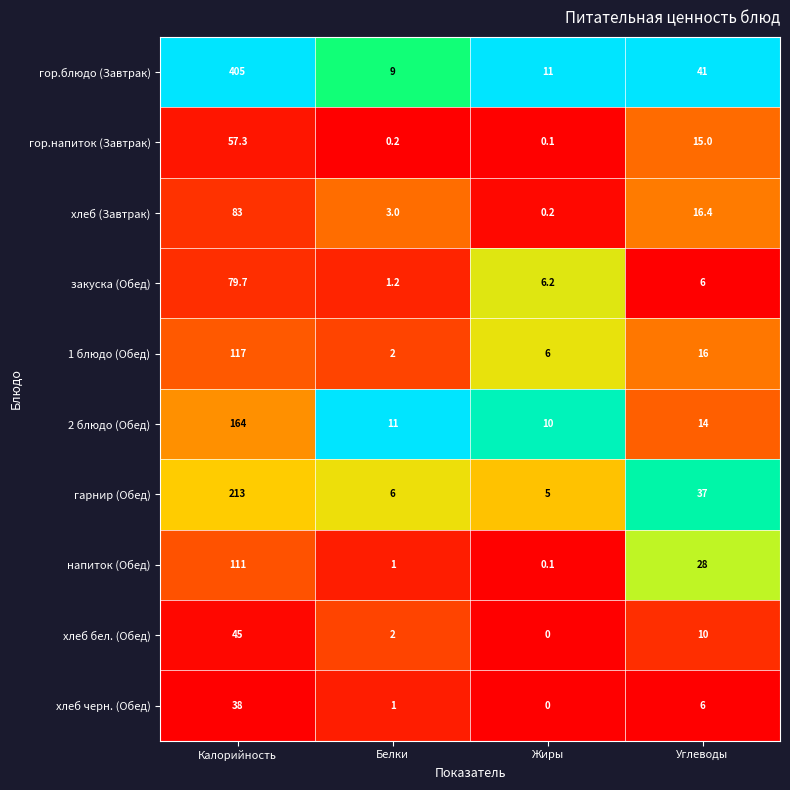

How many series are shown in this chart?

10